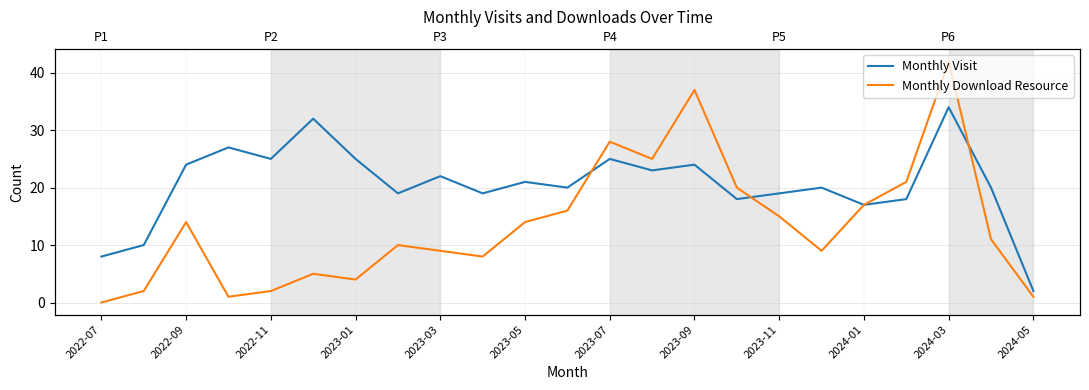

Which series has the largest range (max minus min)?

Monthly Download Resource